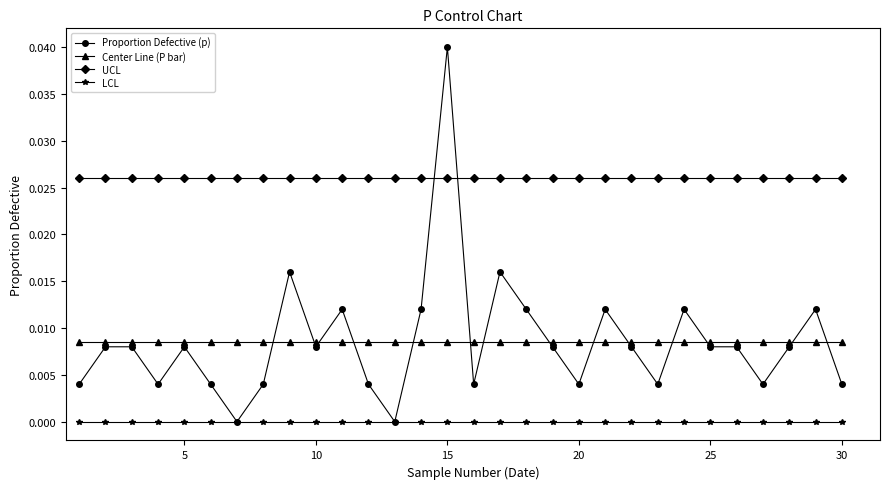

What is the sum of all Center Line (P bar) values?

0.3